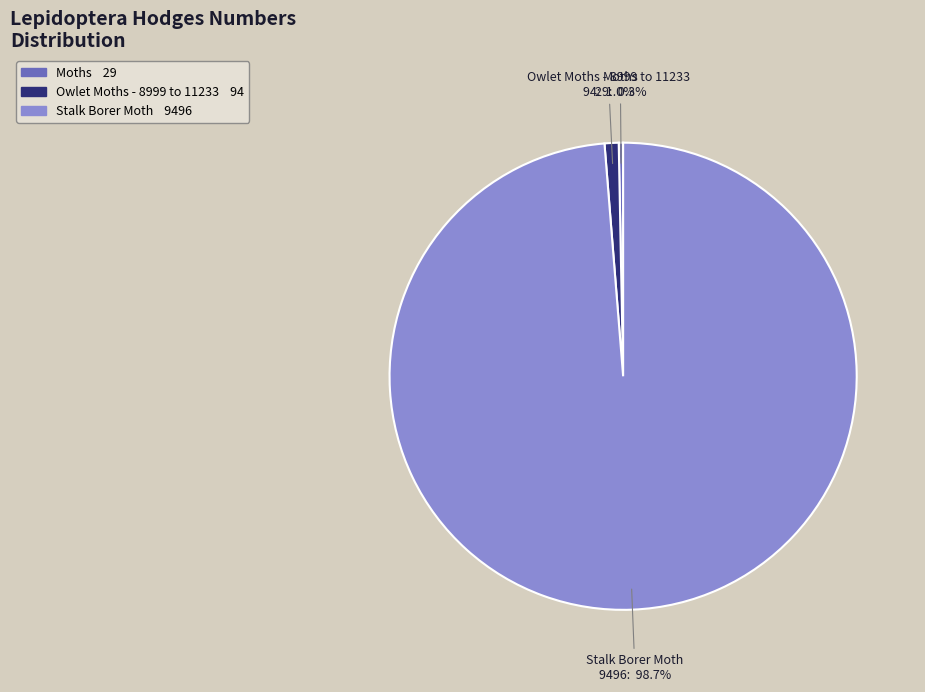

Approximately how many times larger is the value at Moths compared to Owlet Moths - 8999 to 11233?

0.3